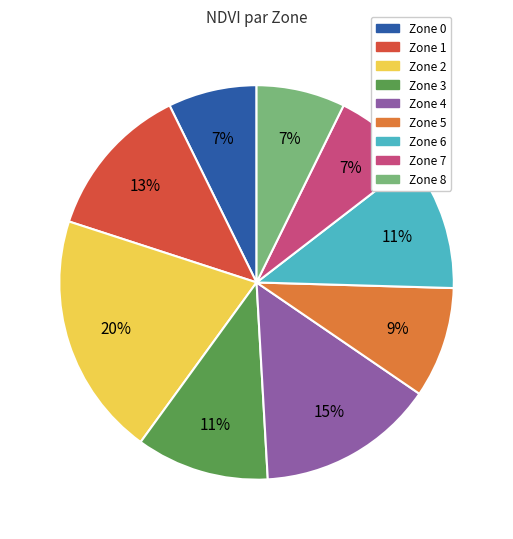

The Zone 0 slice represents 18% of the pie. True or false?

False